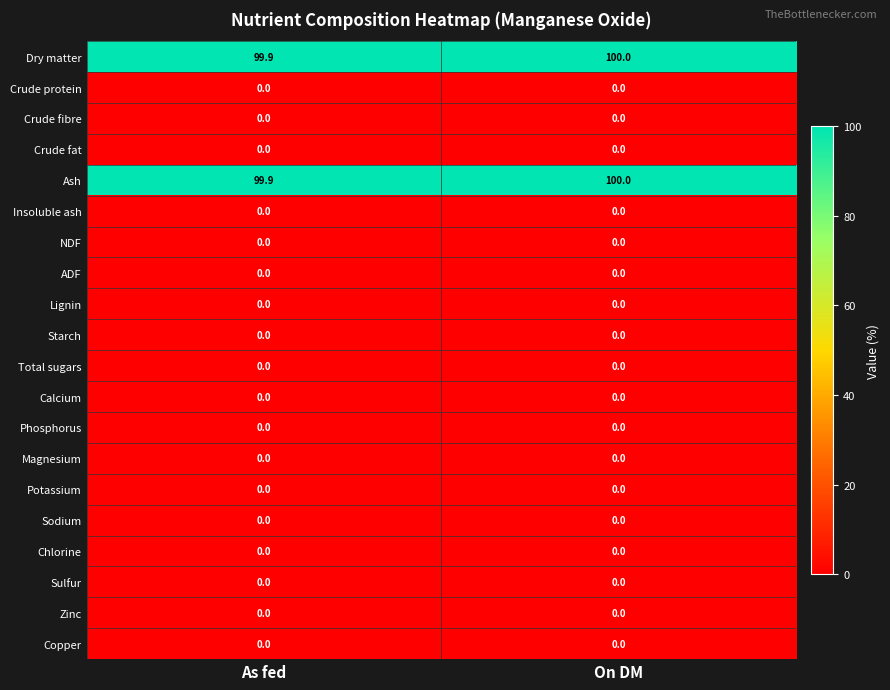

Rank the categories by Dry matter value from lowest to highest.

As fed, On DM